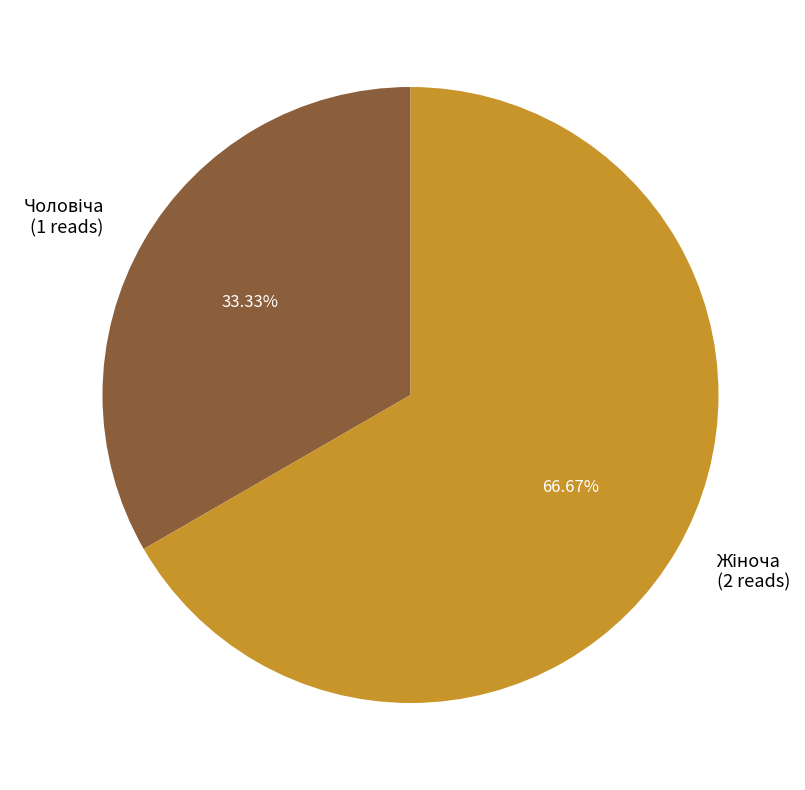

How many segments does this pie chart have?

2